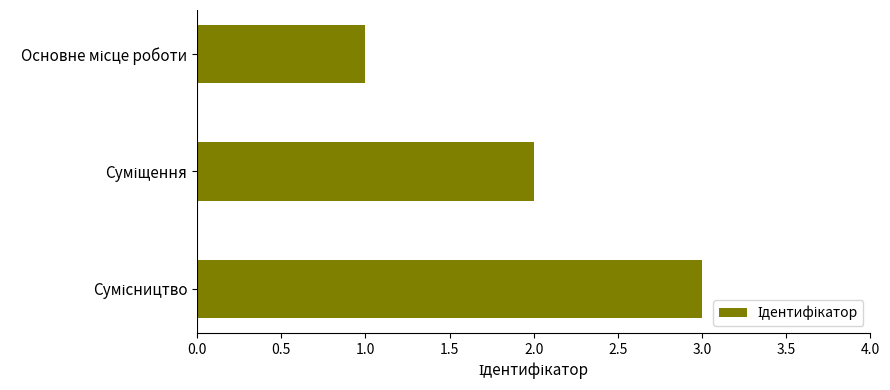

What is the maximum value shown in the chart?

3